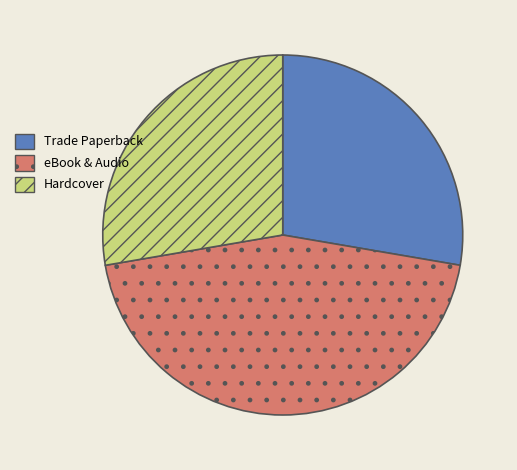

Is there a majority slice in this chart?

No